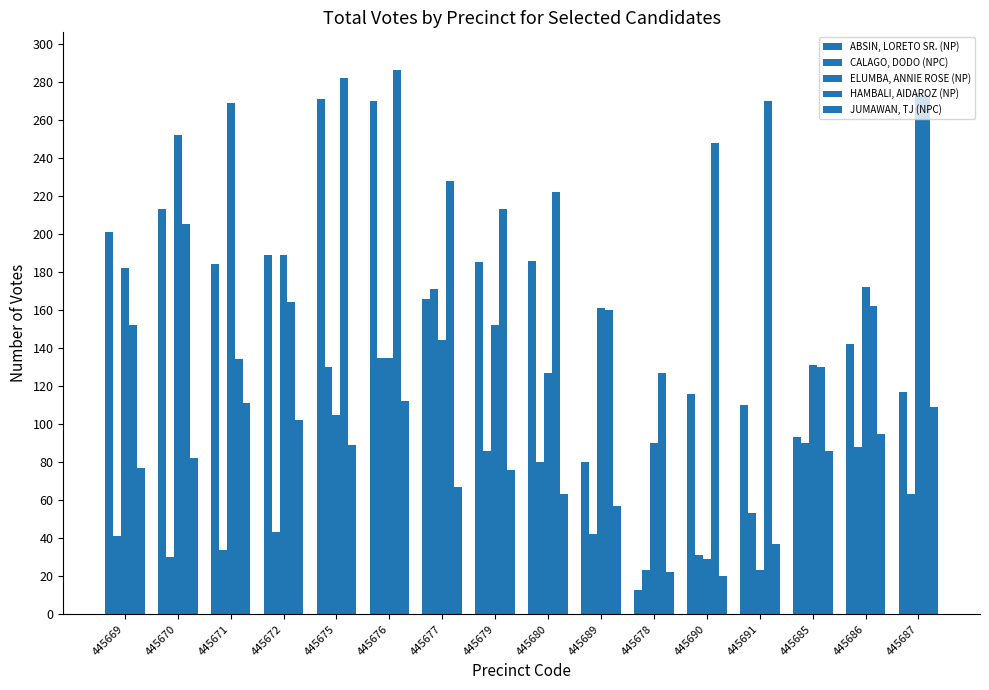

Which series has the largest total across all categories?

HAMBALI, AIDAROZ (NP)